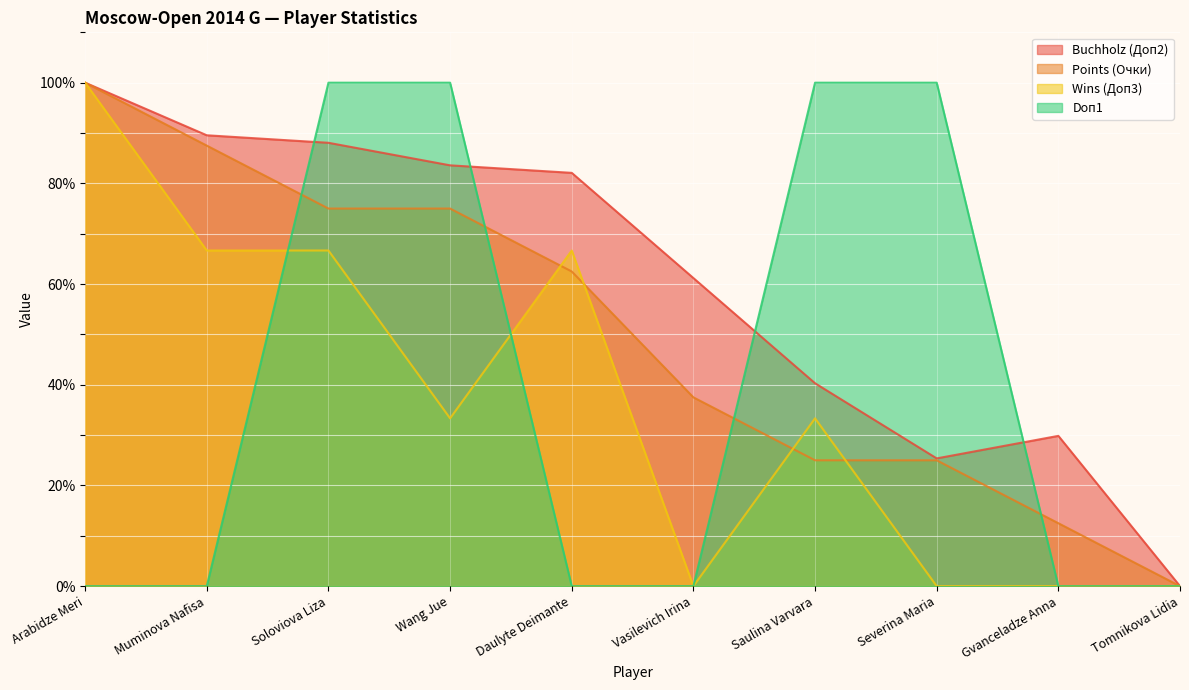

Which series has the widest spread of values?

Buchholz (Доп2)